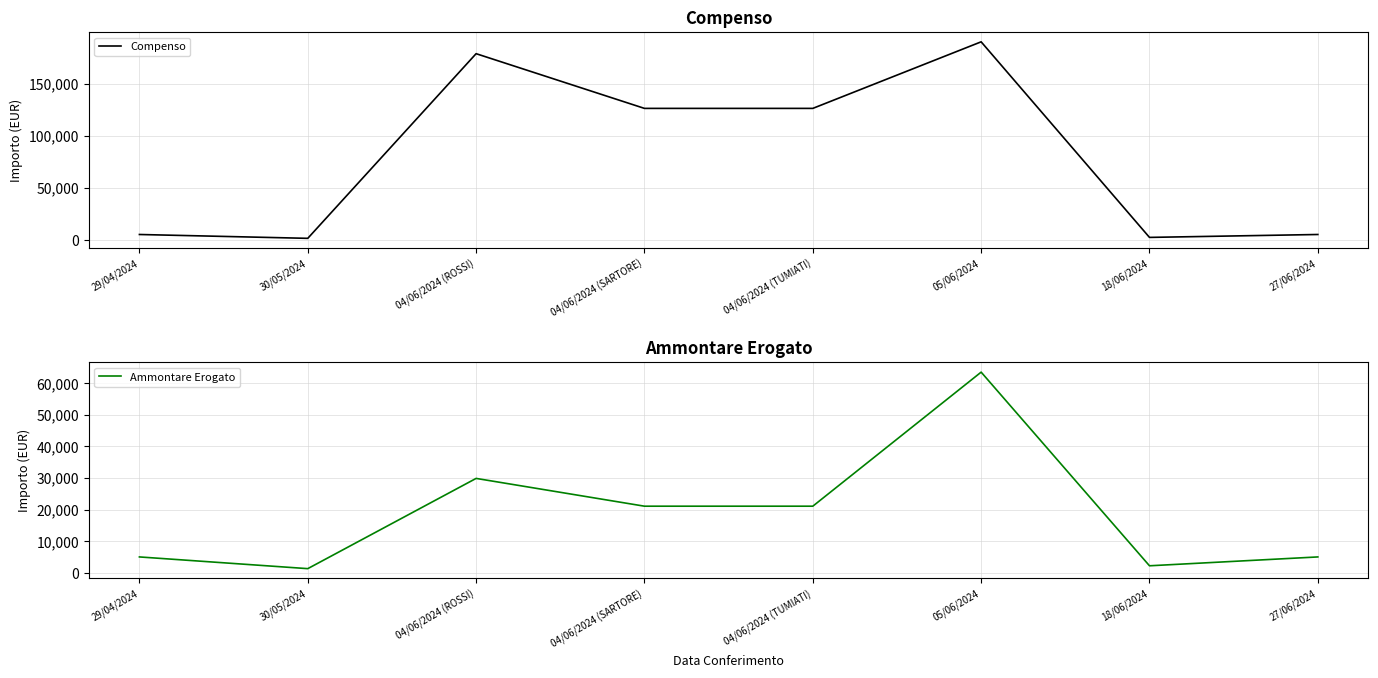

What is the difference between the second highest and minimum values in the Ammontare Erogato series?

28534.8